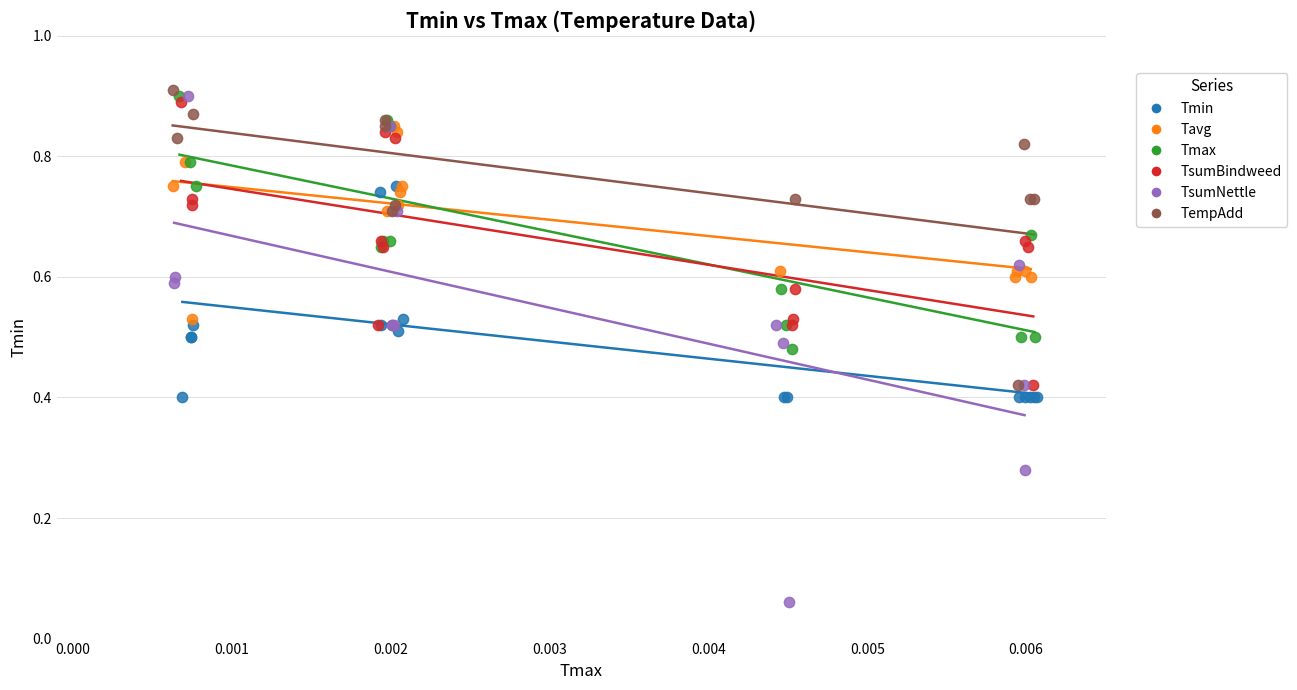

What are all the series names shown in the legend?

Tmin, Tavg, Tmax, TsumBindweed, TsumNettle, TempAdd